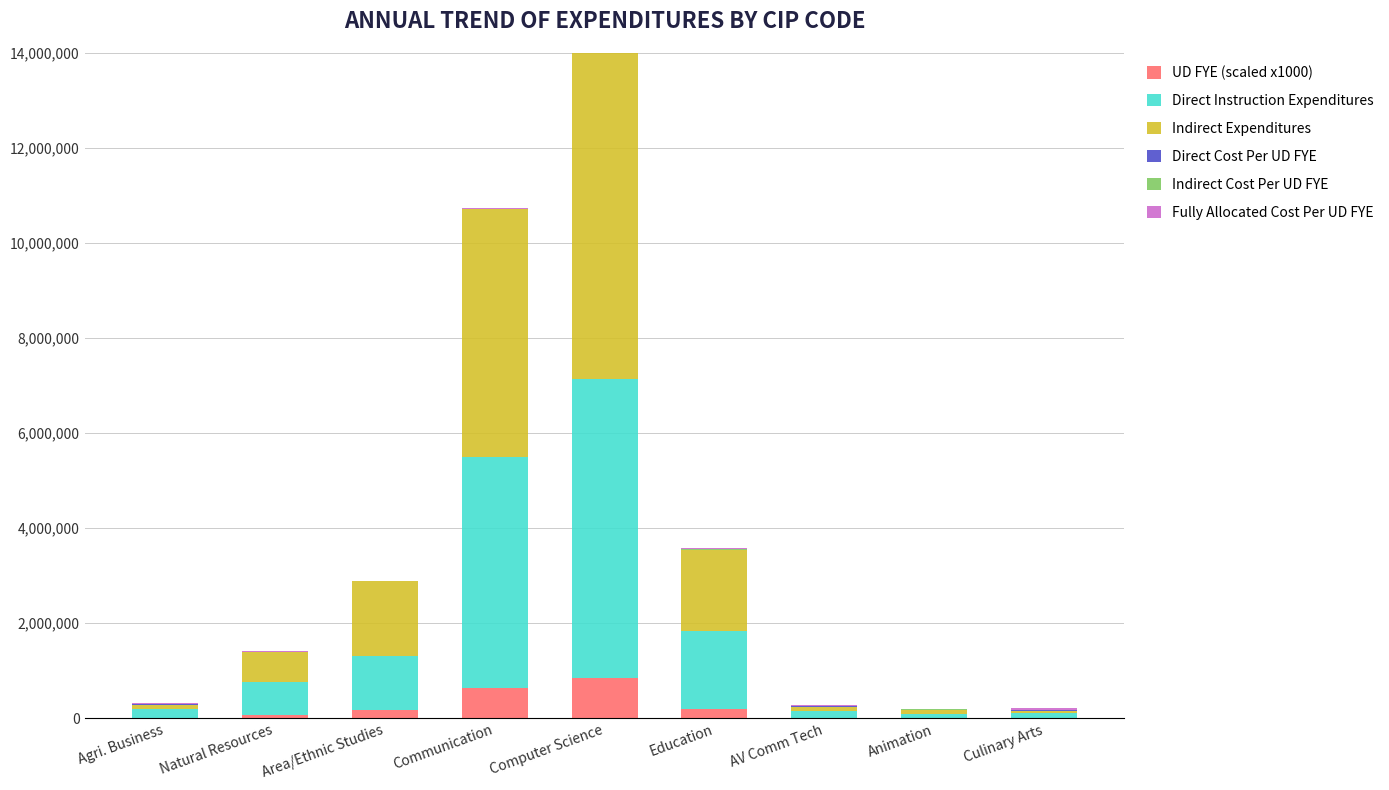

What is the label of the 2nd bar from the right?

Animation